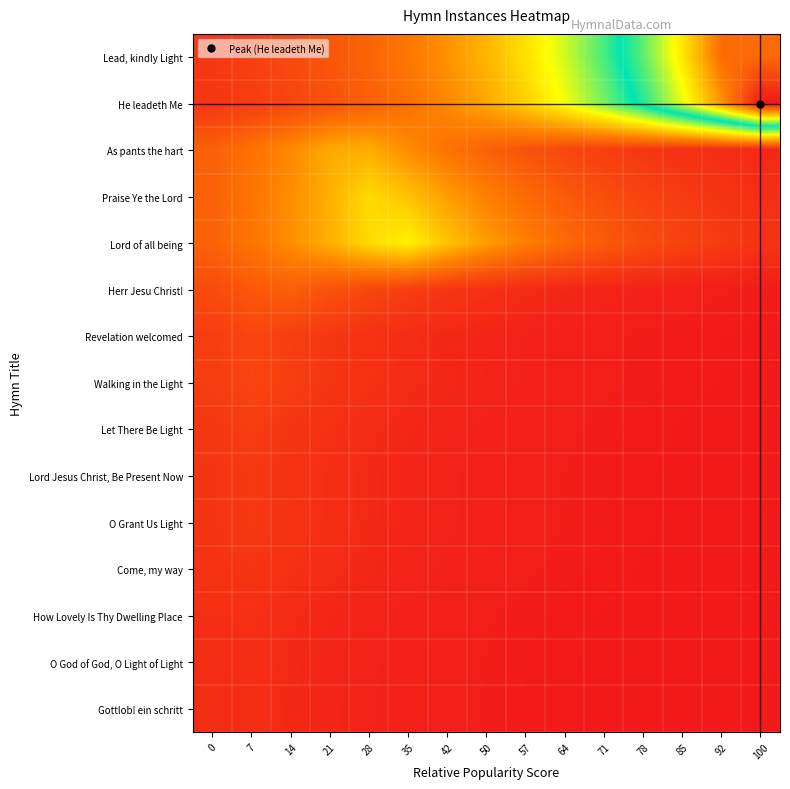

Which series has the widest spread of values?

He leadeth Me